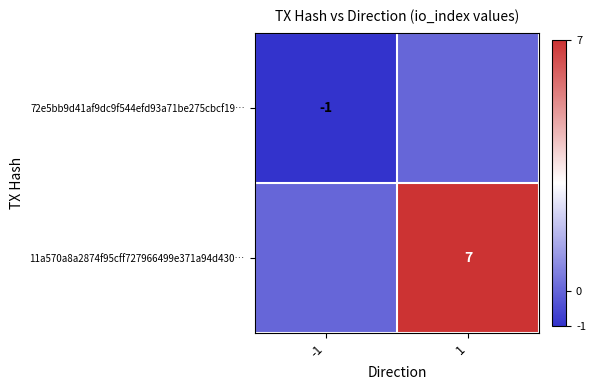

Is it true that 72e5bb9d41af9dc9f544efd93a71be275cbcf19… equals -1 at -1?

True